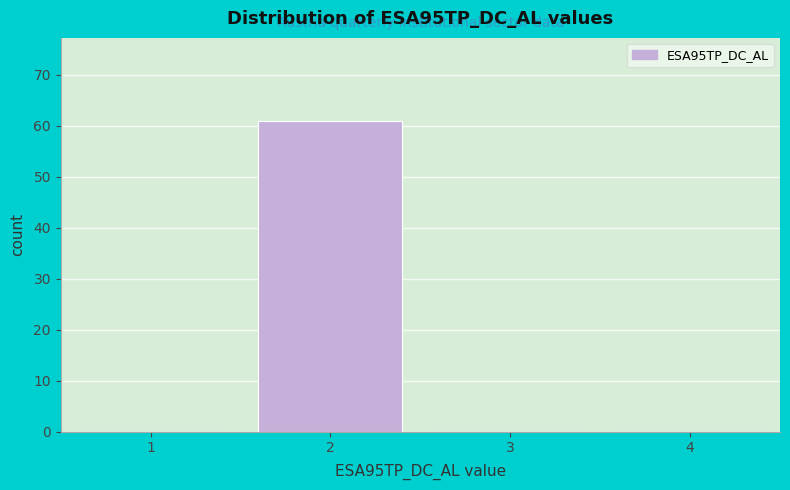

Reading left to right, extract all data points from this chart.

1=0	2=61	3=0	4=0